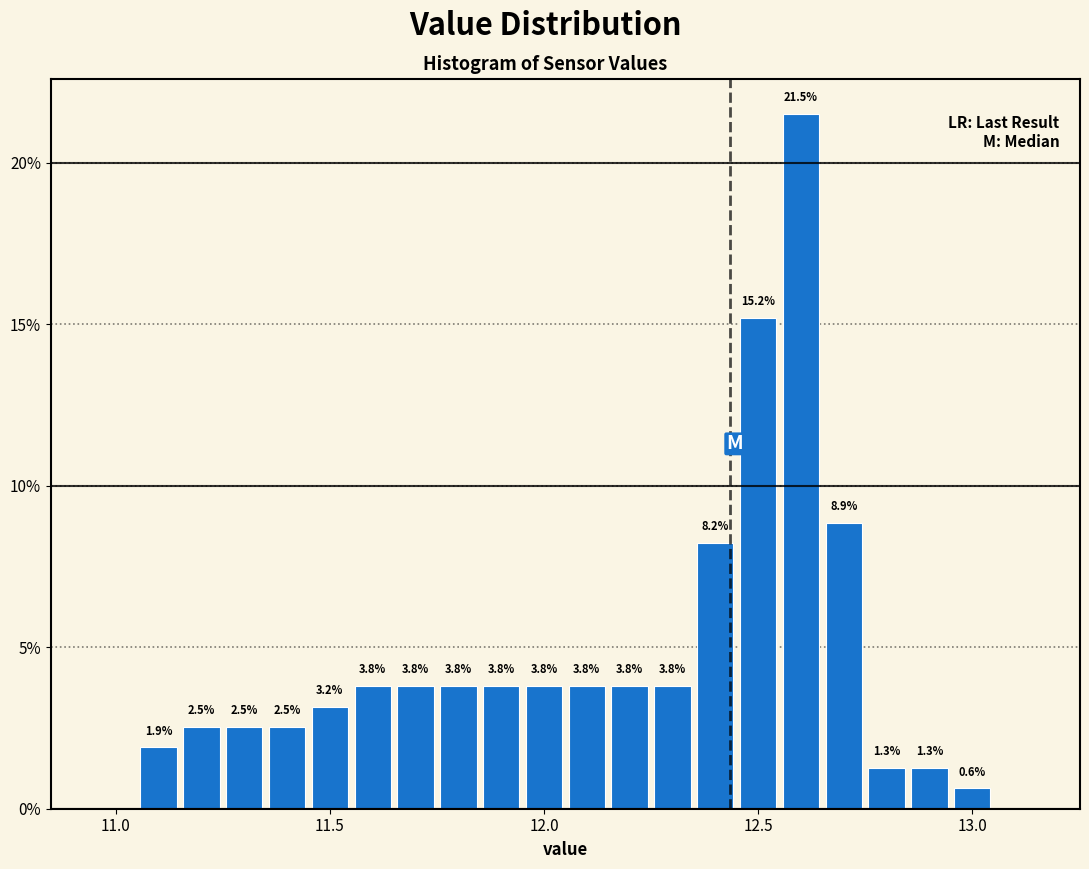

Read against the x-axis, roughly where is the centre of the tallest bar?

12.60